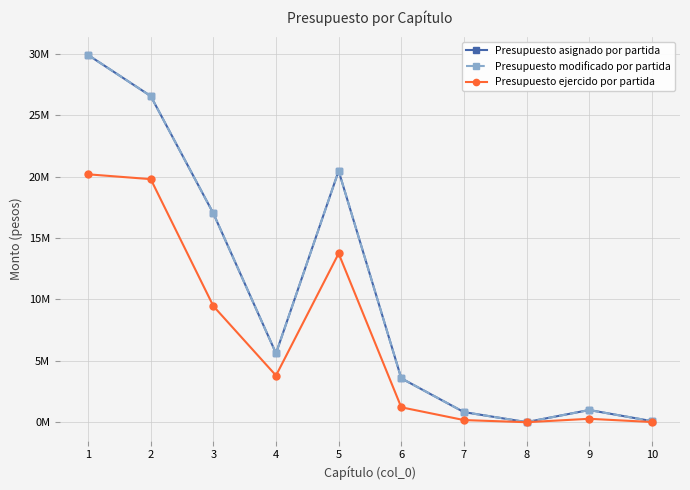

Reading left to right, extract all data points from this chart.

Presupuesto asignado por partida: 1=29900697.0	2=26554505.0	3=16997077.0	4=5609244.0	5=20462399.0	6=3574984.0	7=823092.0	8=8000.0	9=993475.0	10=90000.0
Presupuesto modificado por partida: 1=29900697.0	2=26554505.0	3=16997077.0	4=5609244.0	5=20462399.0	6=3574984.0	7=823092.0	8=8000.0	9=993475.0	10=90000.0
Presupuesto ejercido por partida: 1=20184594.4	2=19791900.7	3=9453319.9	4=3800305.9	5=13737513.8	6=1215430.2	7=175813.5	8=0.0	9=279362.3	10=16532.0